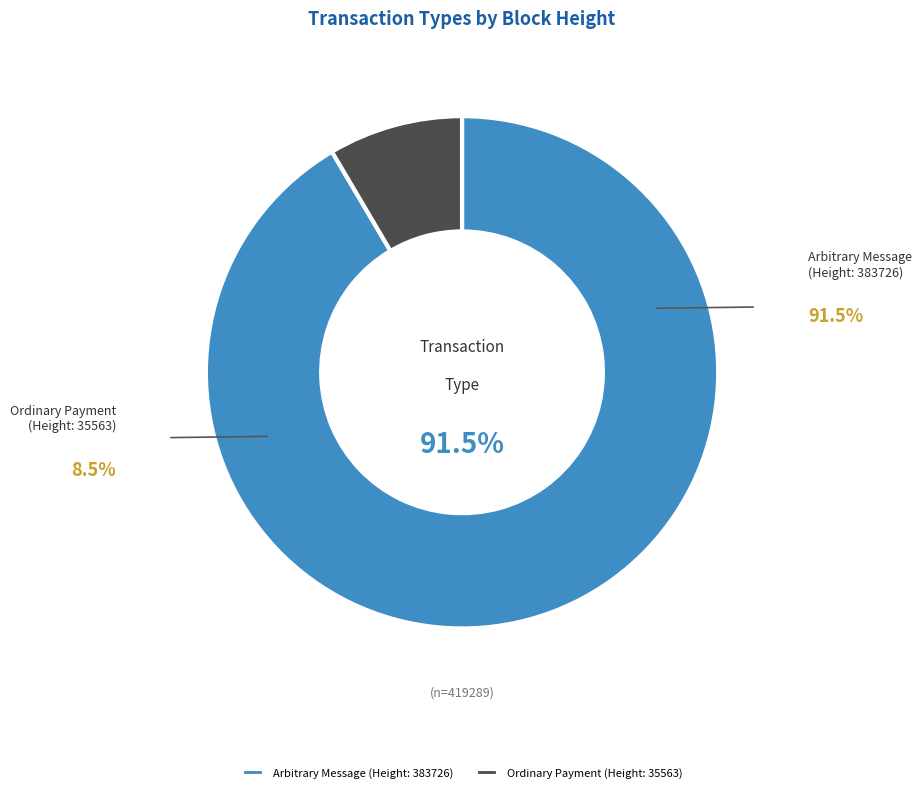

Which slice represents more than half of the pie?

383726